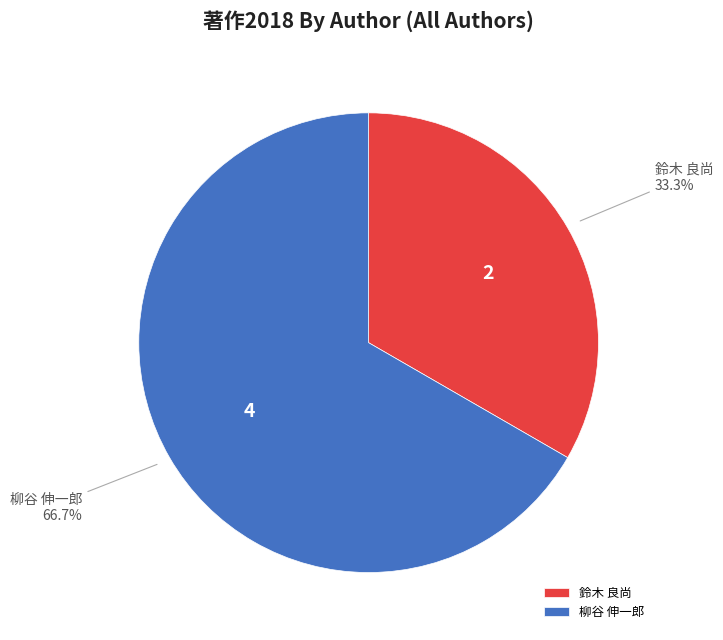

Is it true that 柳谷 伸一郎 is 67% of the pie?

True